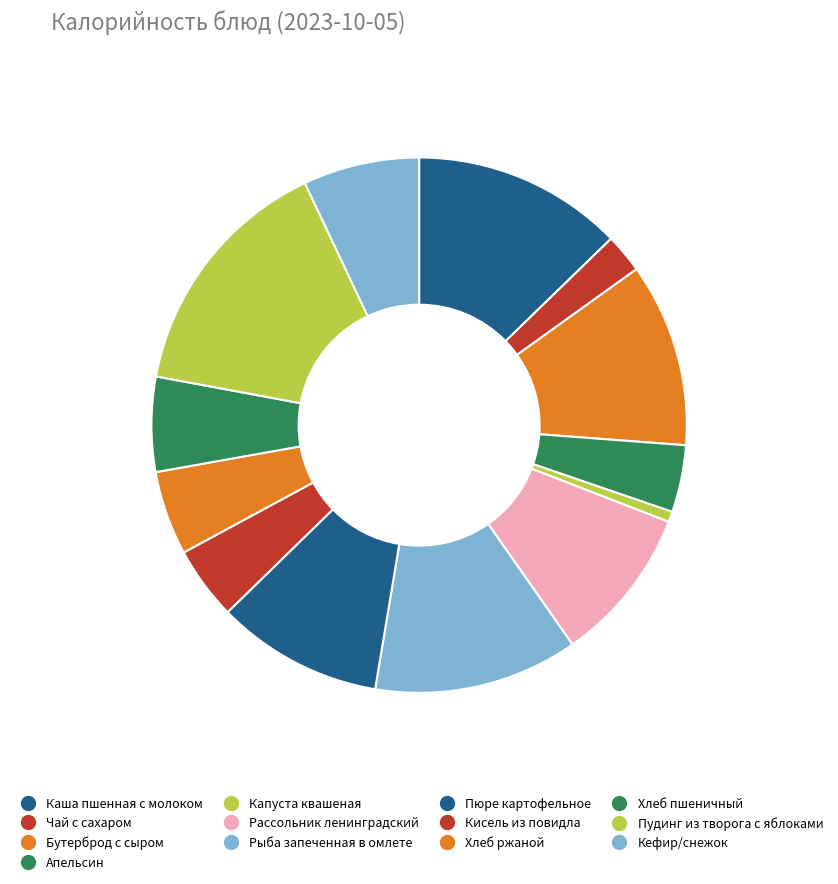

The Рыба запеченная в омлете slice represents 12% of the pie. True or false?

True